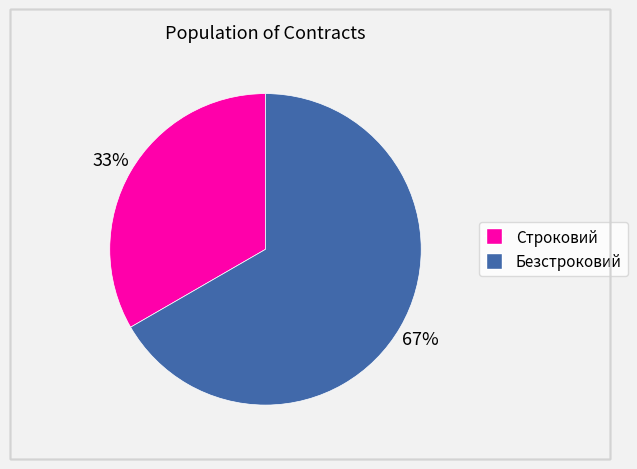

Does Безстроковий represent more than half of the total?

Yes